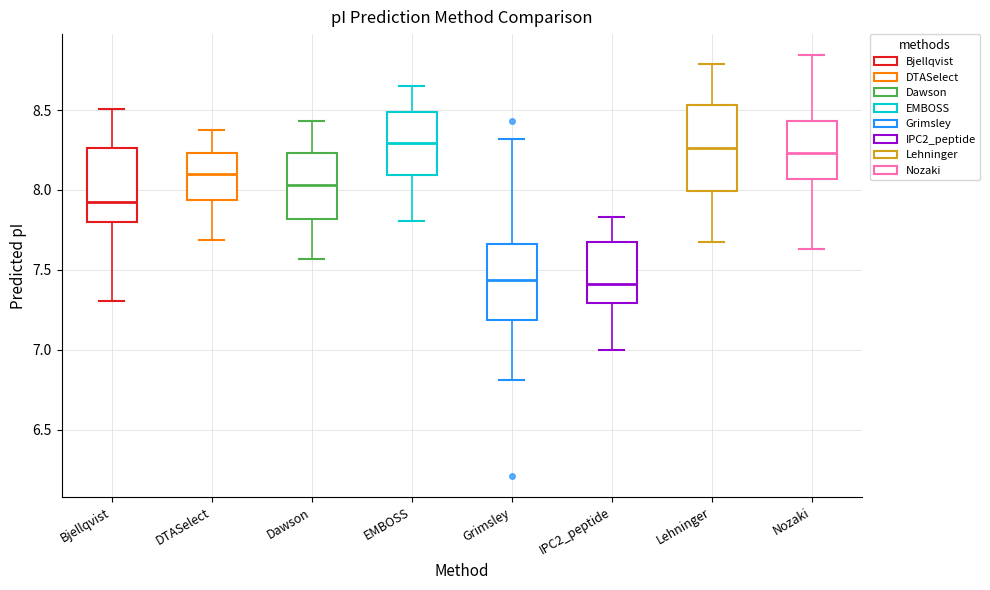

Where does the upper whisker of the box for Lehninger end on the y-axis? The values are not printed on the chart, so give them approximately, as read against the axis.

8.80